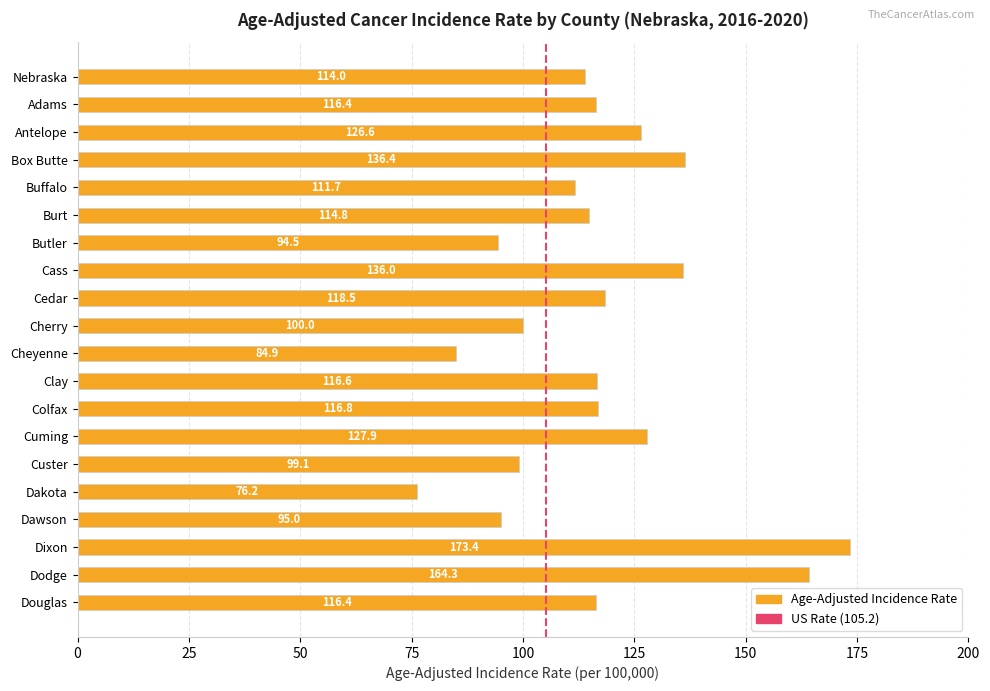

Is it true that the value at Antelope is 191.7?

False